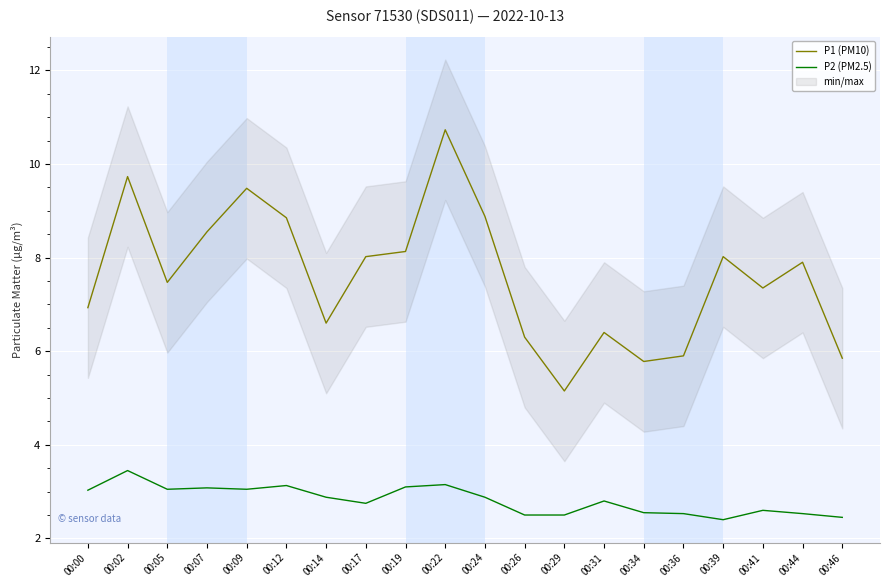

At which label does P1 (PM10) reach its minimum?

00:29